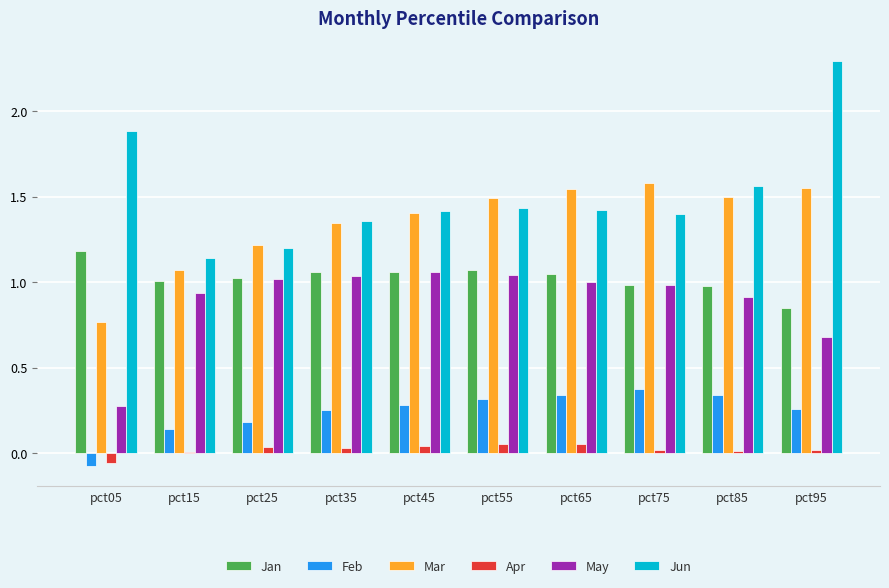

The Feb series shows 0.4 at pct55. True or false?

False